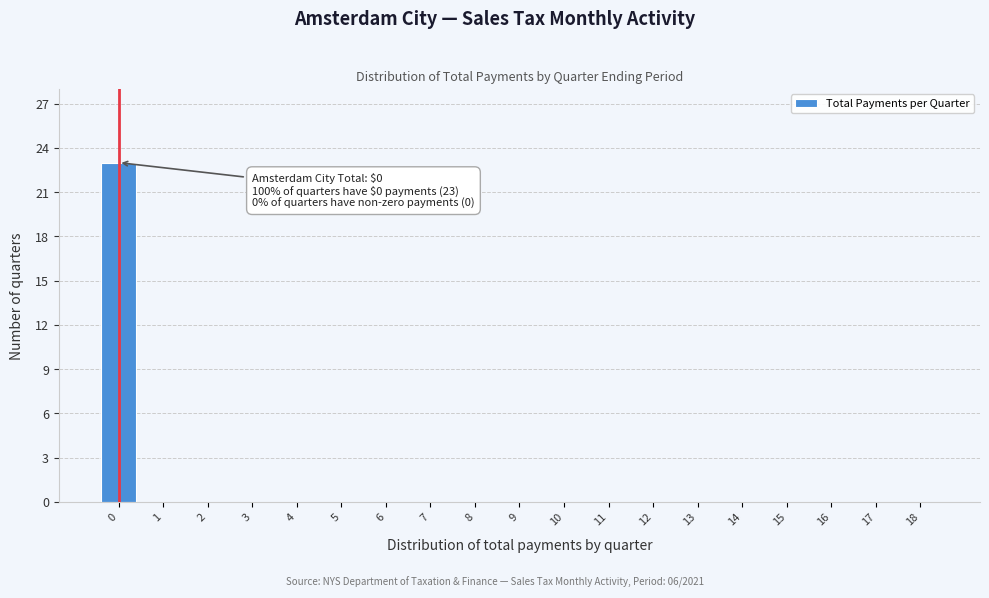

Reading left to right, what are all the values shown in this chart?

0=23	1=0	2=0	3=0	4=0	5=0	6=0	7=0	8=0	9=0	10=0	11=0	12=0	13=0	14=0	15=0	16=0	17=0	18=0